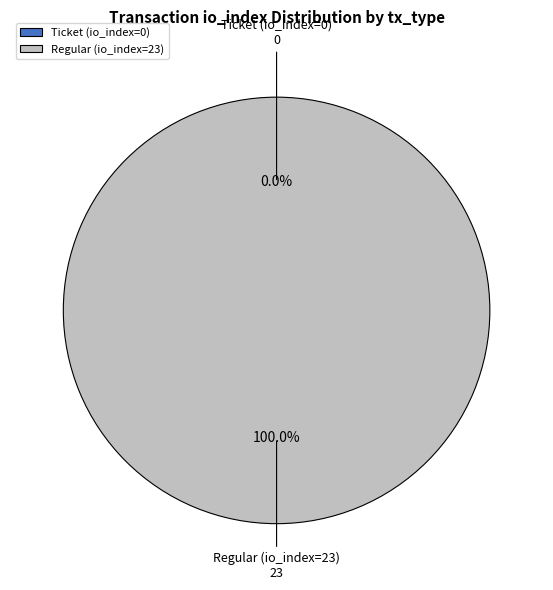

Rank the categories by value from highest to lowest.

Regular (io_index=23), Ticket (io_index=0)